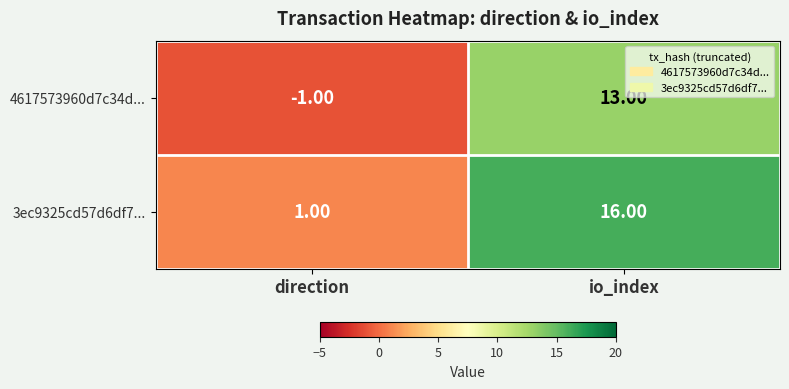

At io_index, list the series in order from largest to smallest.

3ec9325cd57d6df7..., 4617573960d7c34d...